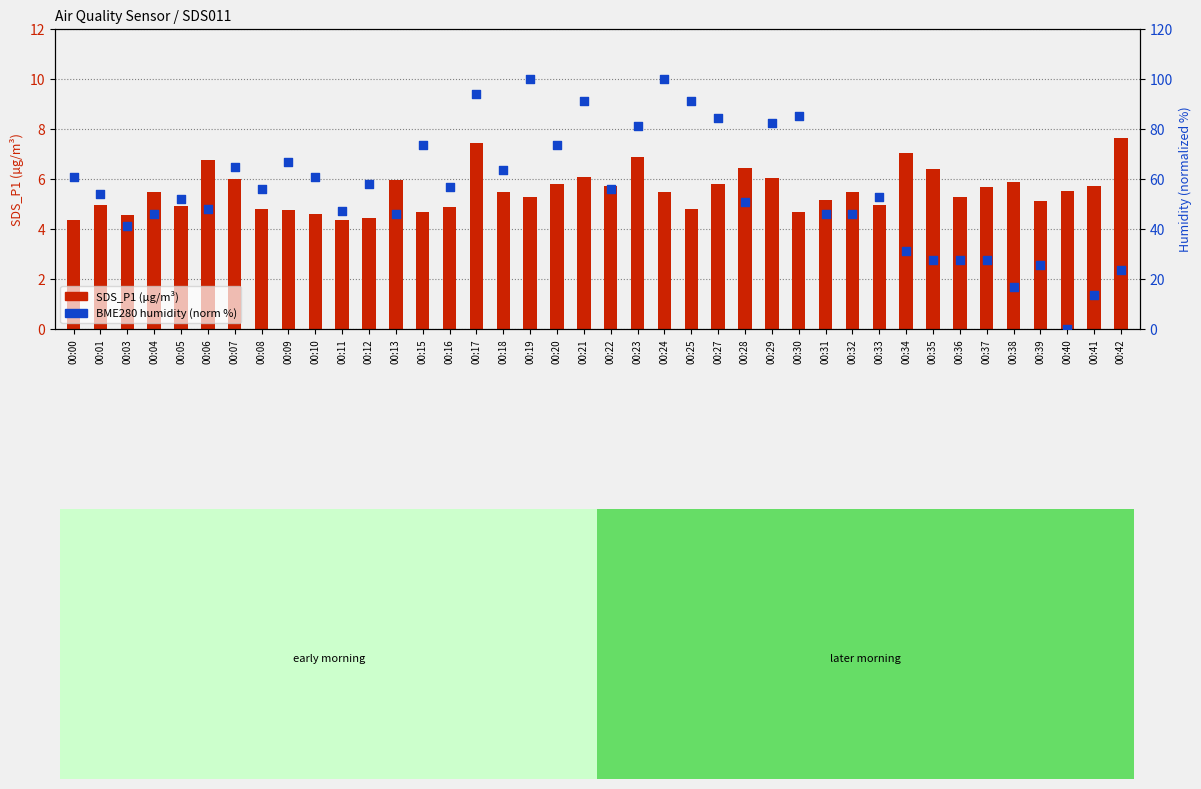

At how many categories does at least one series exceed 15?

38